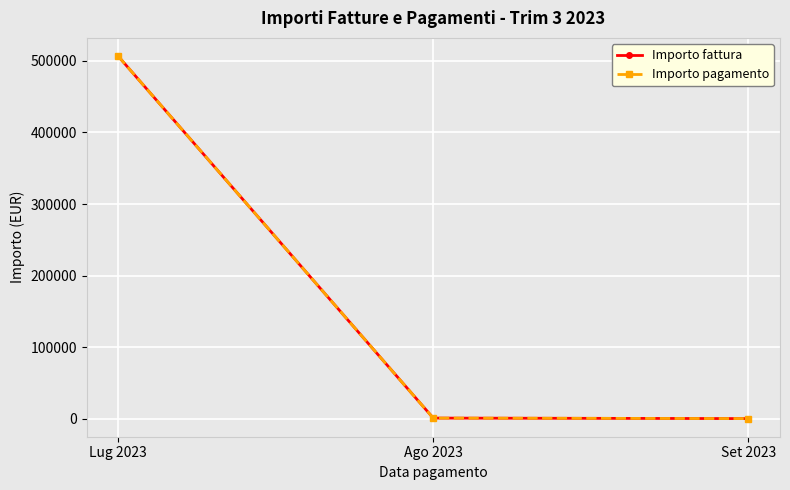

Reading left to right, what are all the values shown in this chart?

Importo fattura: 506884.3	700.0	0.0
Importo pagamento: 506884.3	700.0	0.0